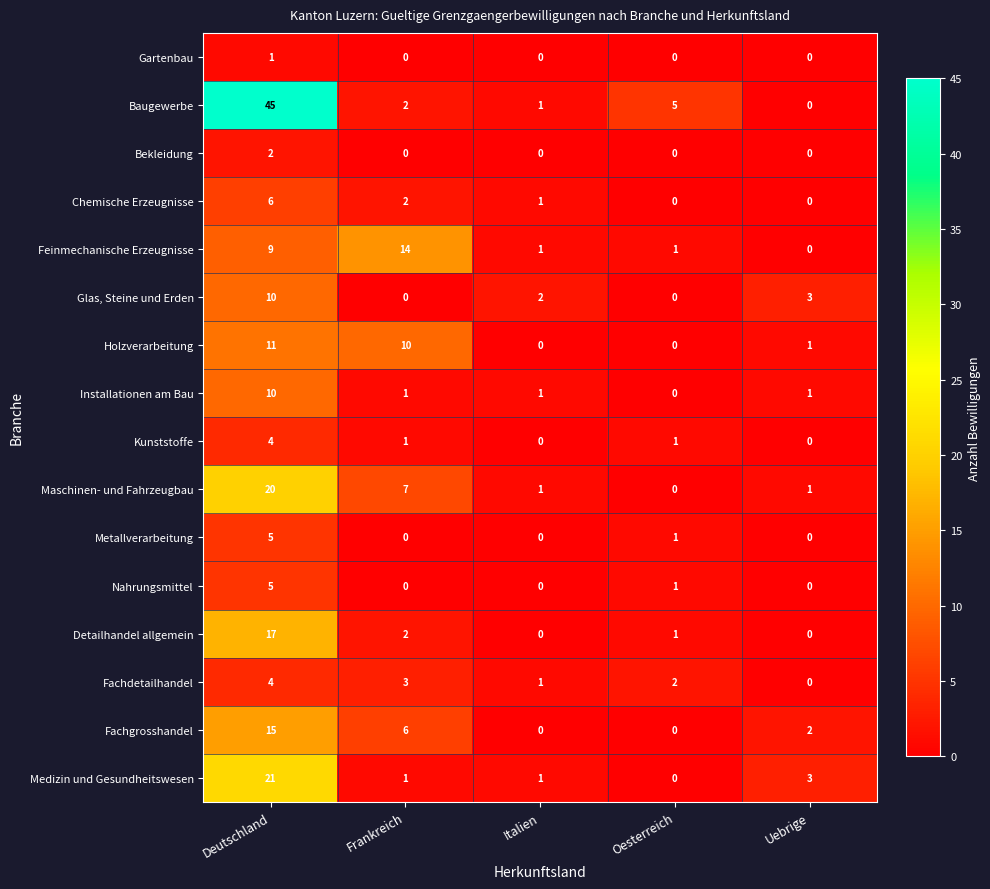

At how many categories does at least one series exceed 6?

2